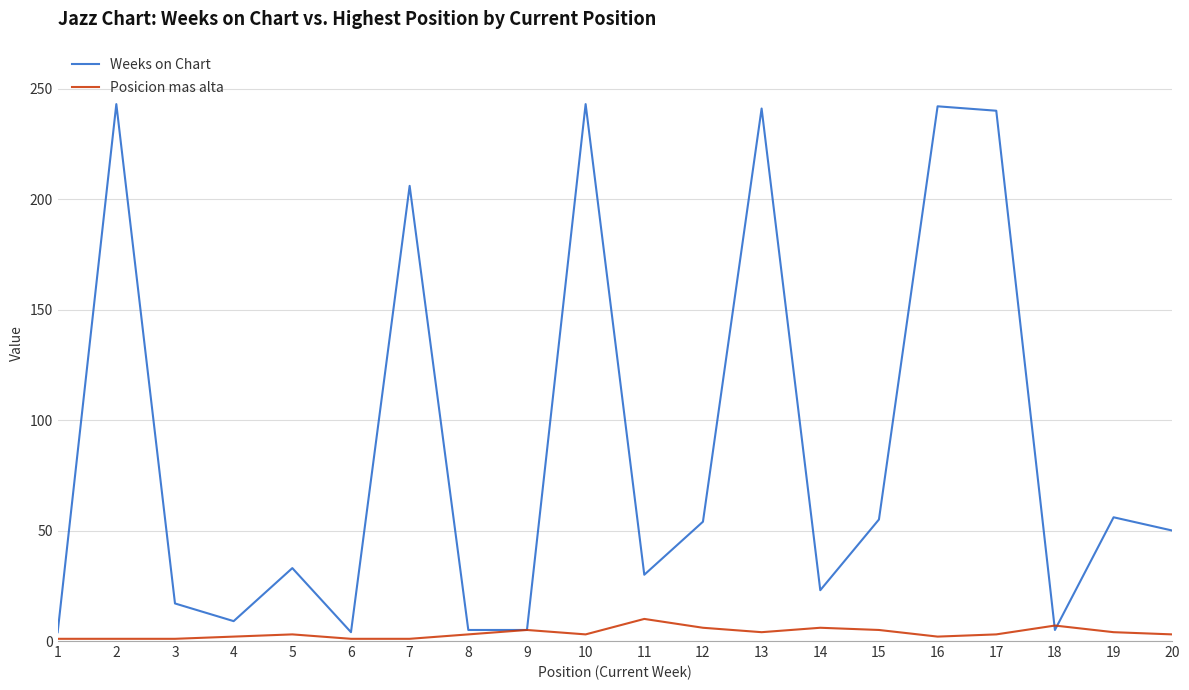

Is the value of Weeks on Chart at 11 greater than the value of Posicion mas alta at 2?

Yes